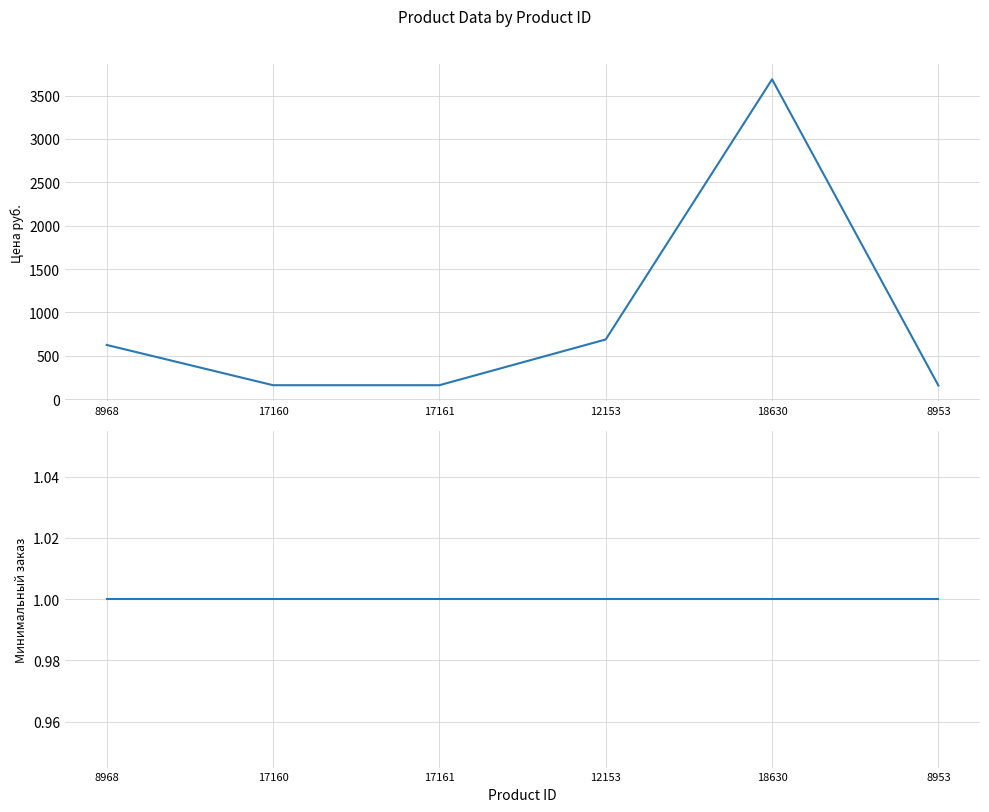

List the labels in order of Минимальный заказ value, largest first.

8968, 17160, 17161, 12153, 18630, 8953